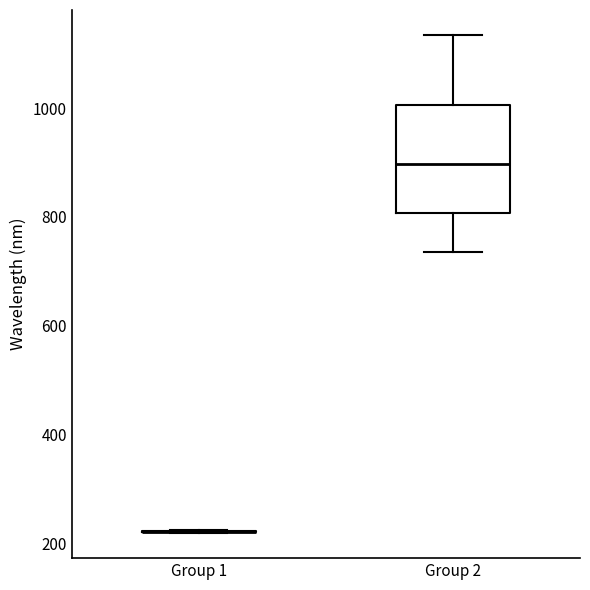

Reading left to right, read every box against the y-axis: the position of its median line, the range the box covers, and the ends of its whiskers. The values are not printed on the chart, so give them approximately, as read against the axis.

Group 1: box collapsed to a line at 220, whiskers 220 to 220
Group 2: median 900, box 800 to 1000, whiskers 740 to 1140